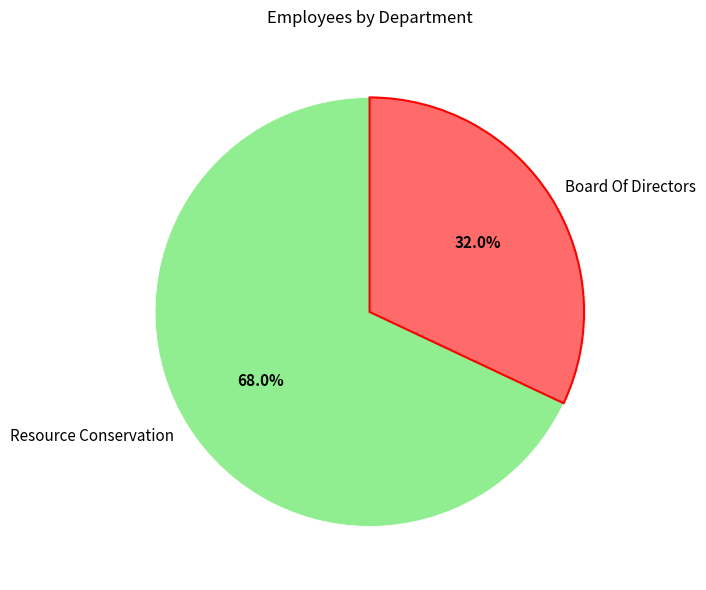

Which slice is the smallest?

Board Of Directors